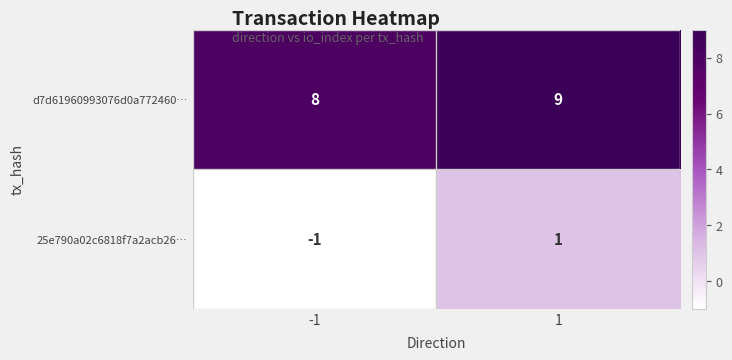

The value of 25e790a02c6818f7a2acb26… at 1 is 1. True or false?

True